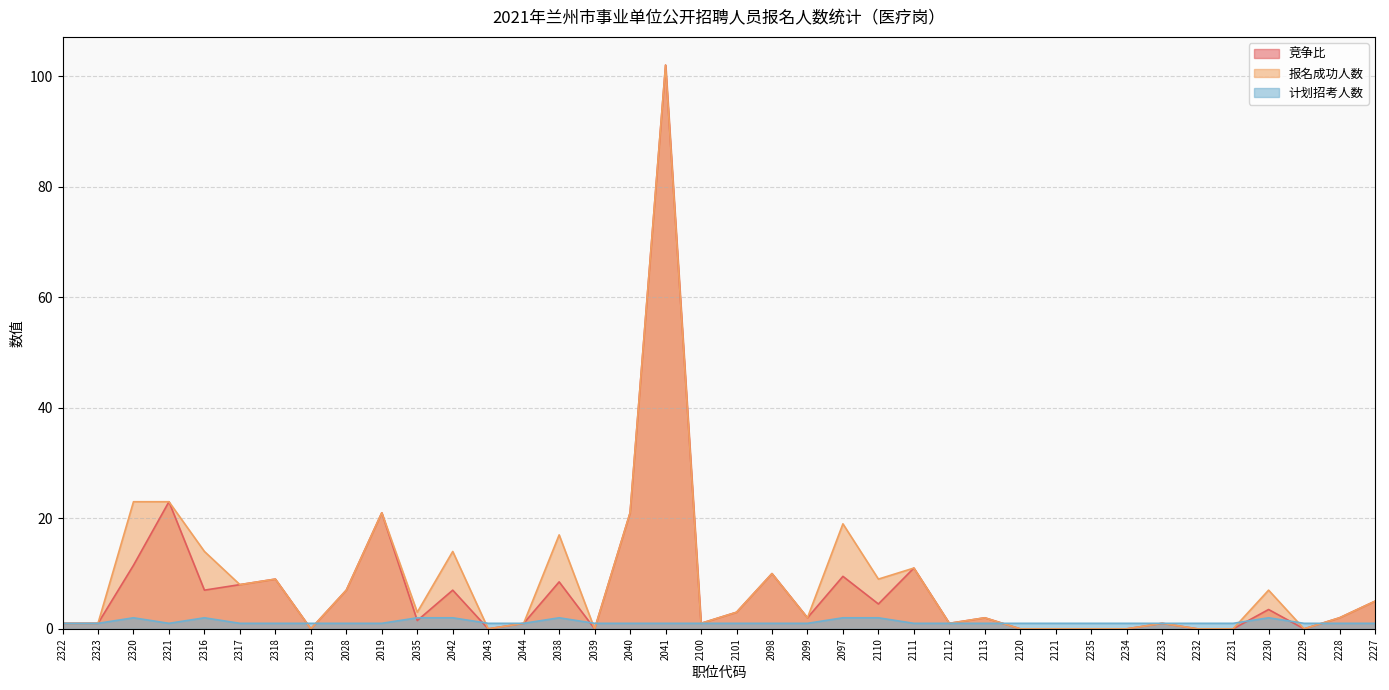

What are all the series names shown in the legend?

竞争比, 报名成功人数, 计划招考人数